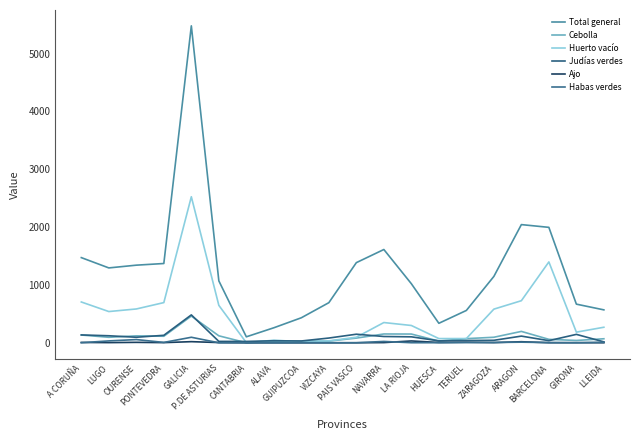

How many values in the Huerto vacío series are below 349?

10